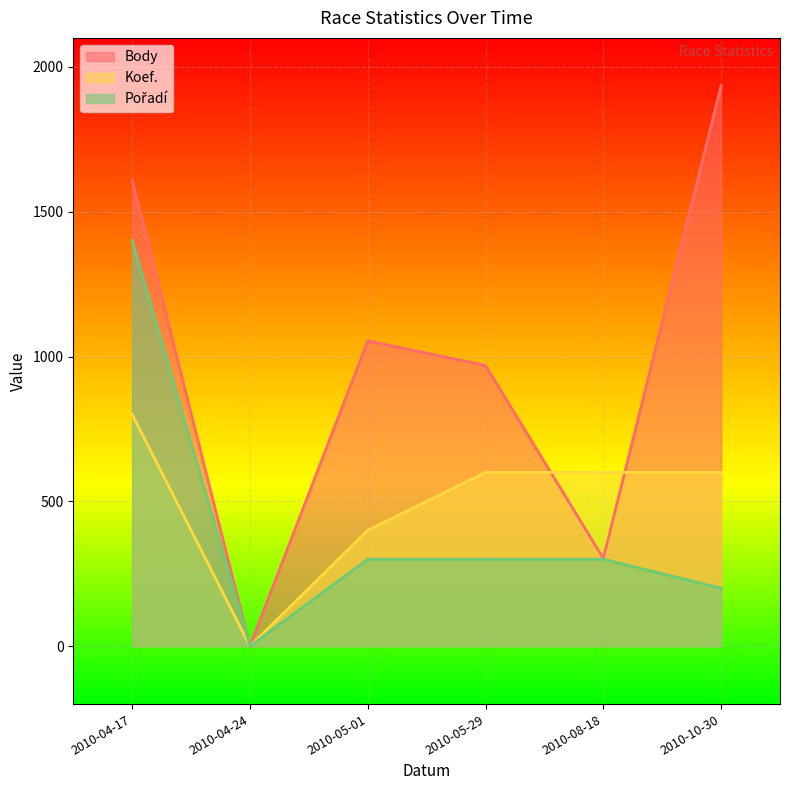

Count the Body values in the range 303 to 1608.

4